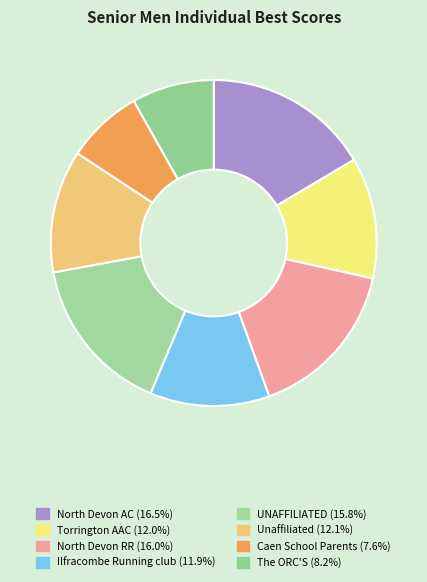

Combined, what portion of the pie is UNAFFILIATED and North Devon AC?

32.2%